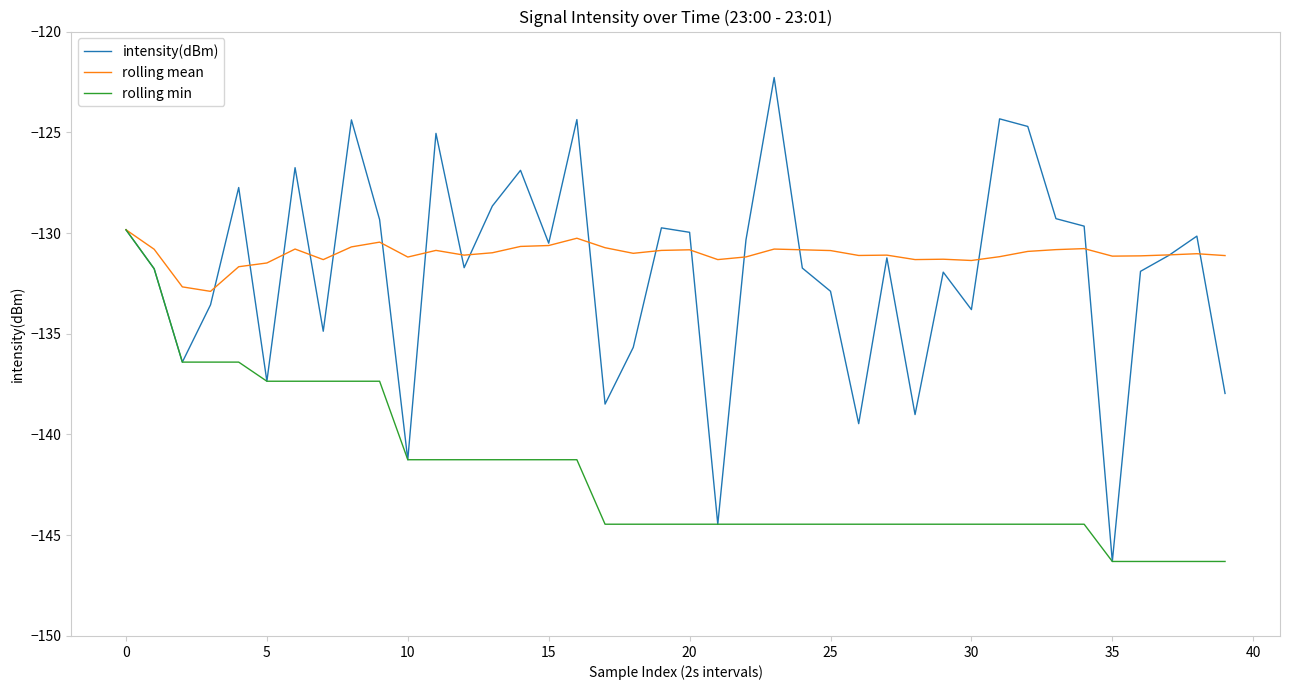

What is the minimum value for rolling mean?

-132.9